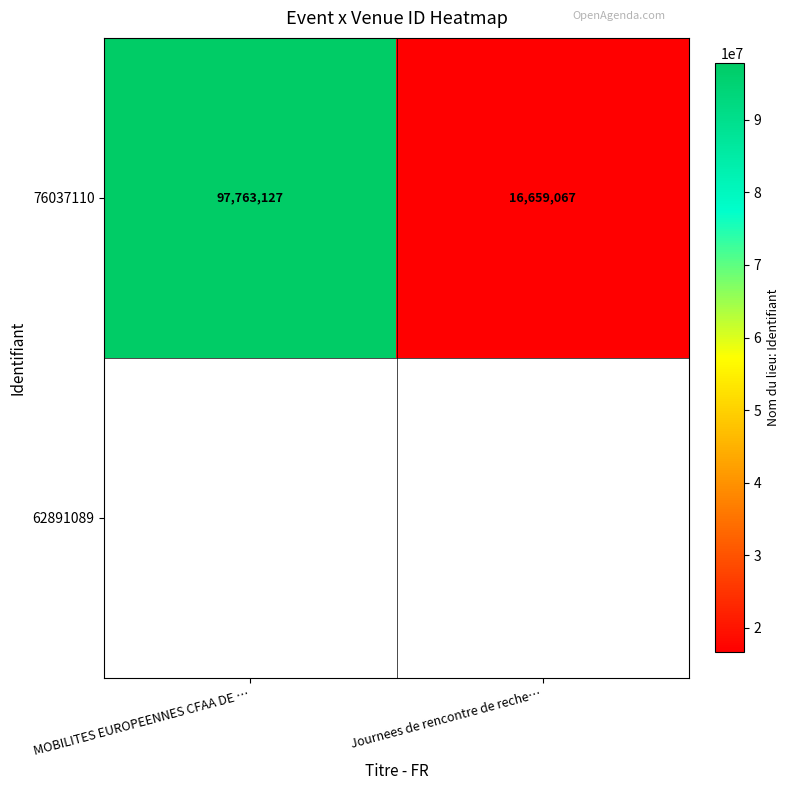

What is the approximate value at MOBILITES EUROPEENNES CFAA DE …, to the nearest 10?

97763130